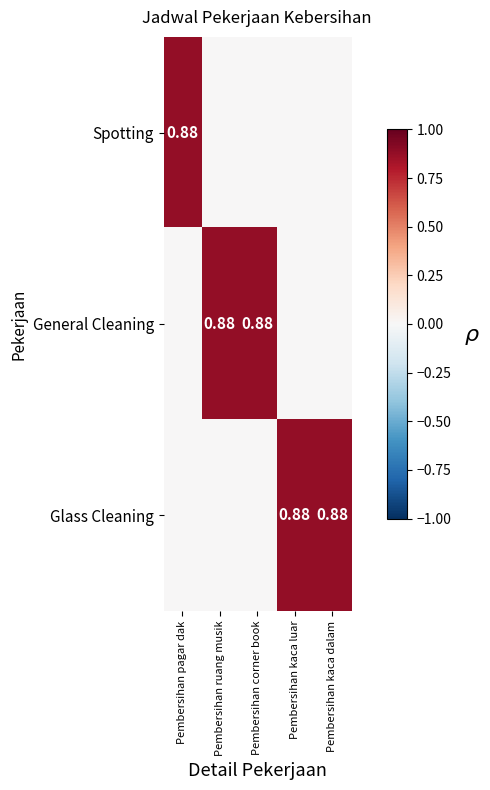

What is the spread (max minus min) of values at Pembersihan kaca luar?

0.9